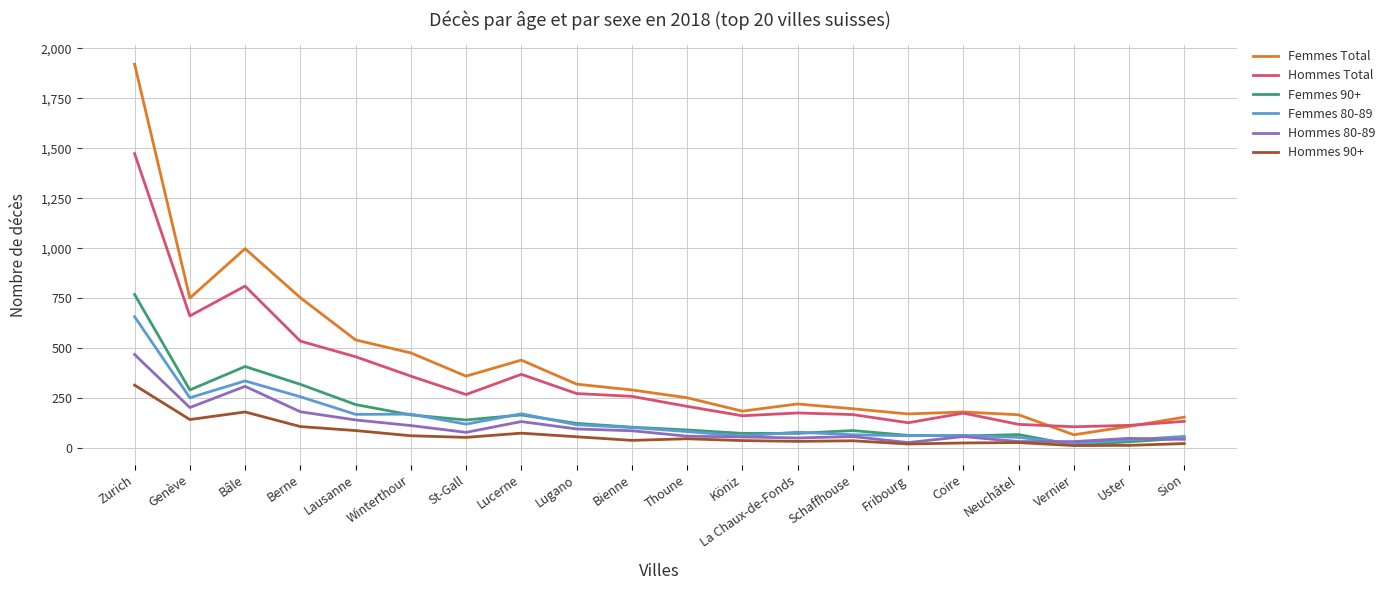

What is the spread (max minus min) of values at Lausanne?

453